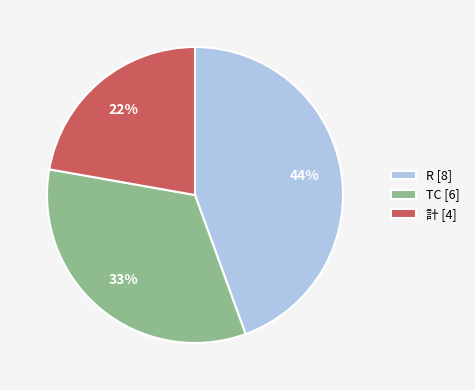

Is there a majority slice in this chart?

No